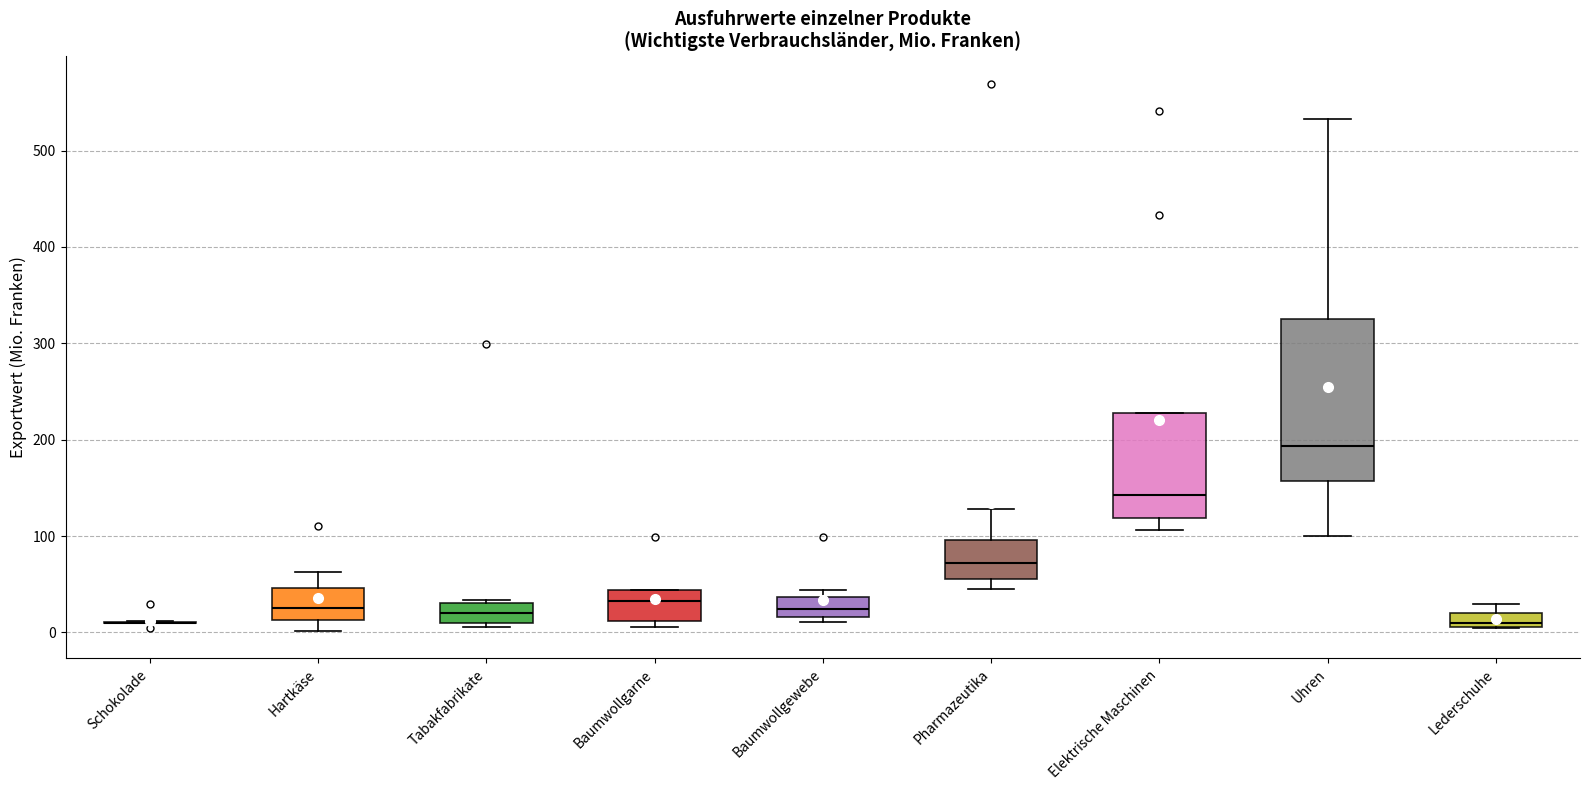

Where does the lower whisker of the box for Elektrische Maschinen end on the y-axis? The values are not printed on the chart, so give them approximately, as read against the axis.

110